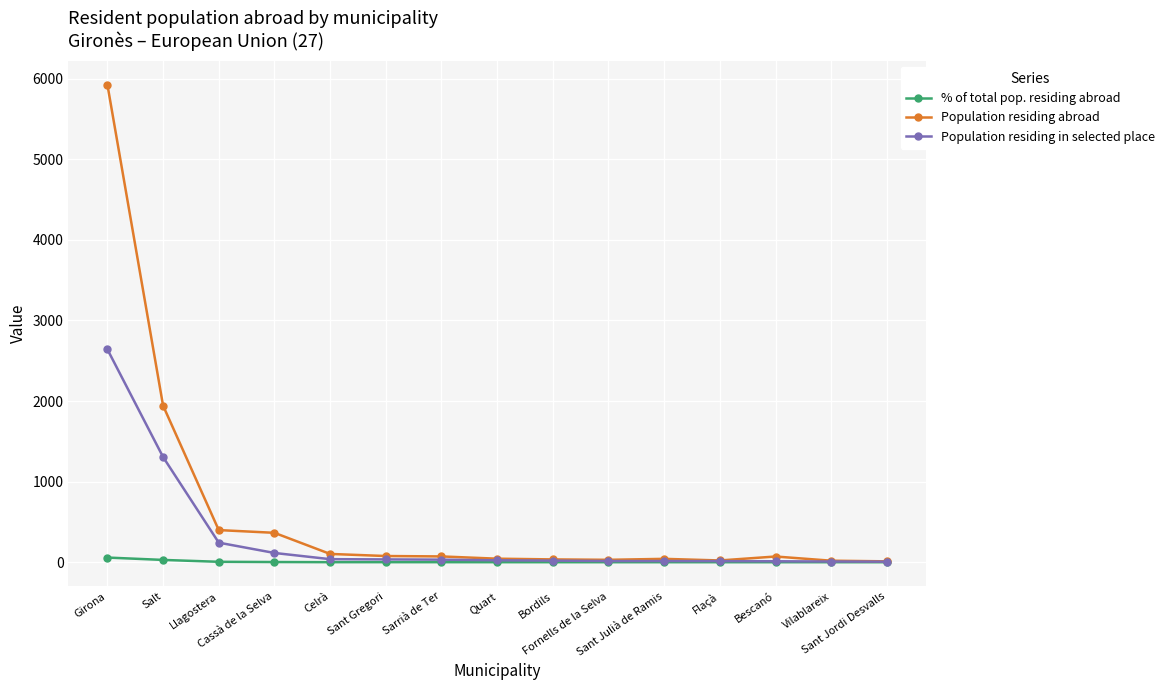

Does the chart have visible grid lines?

Yes